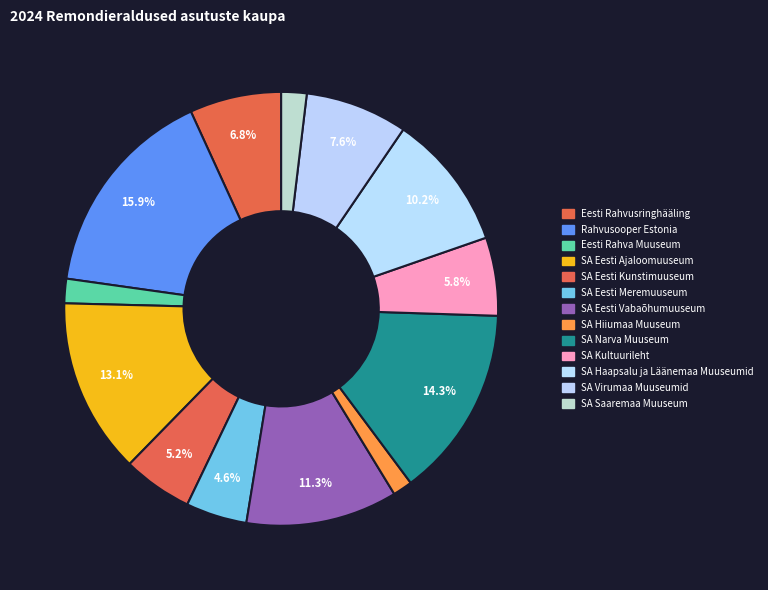

What is the change in value from Rahvusooper Estonia to SA Eesti Ajaloomuuseum?

-31300